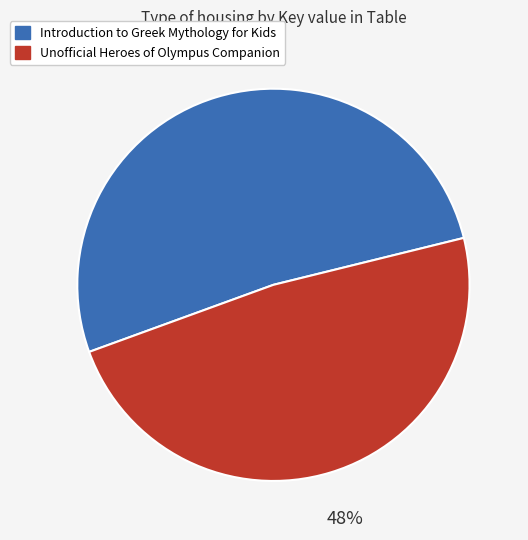

Is there a majority slice in this chart?

Yes